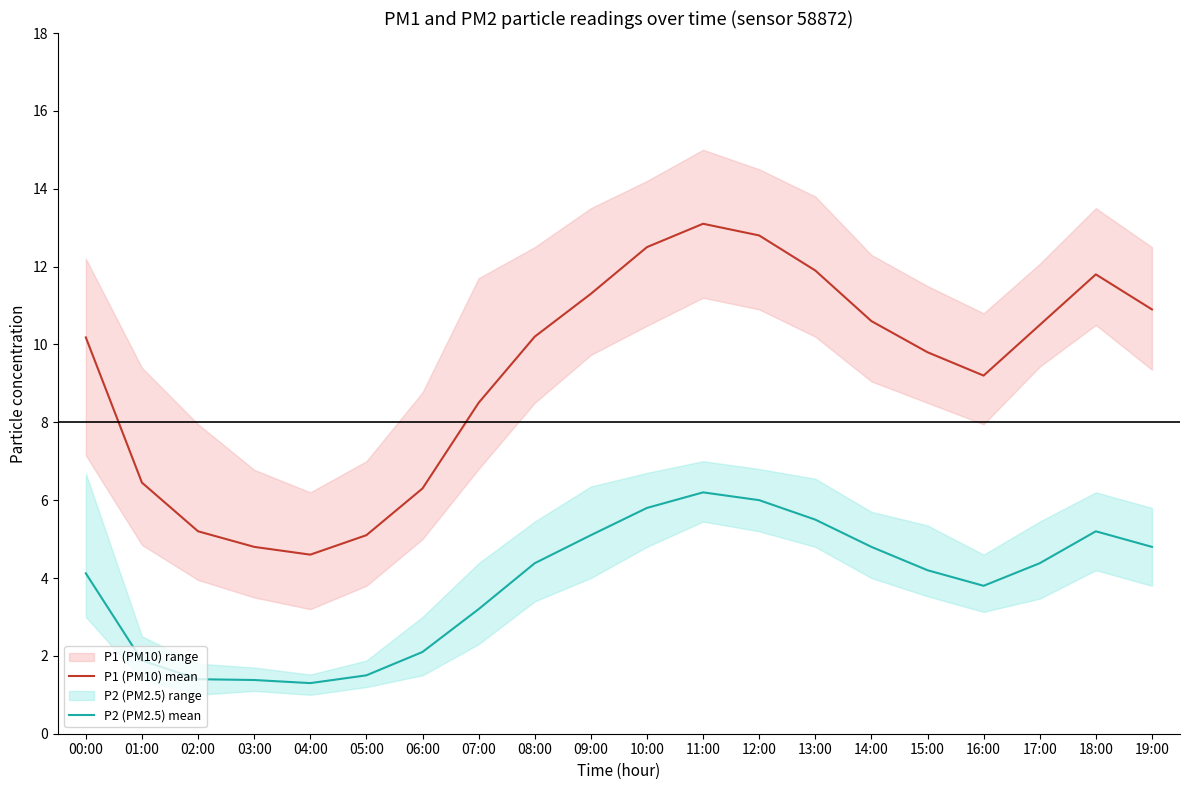

Which series changed the most between 12:00 and 19:00?

P1 (PM10) mean